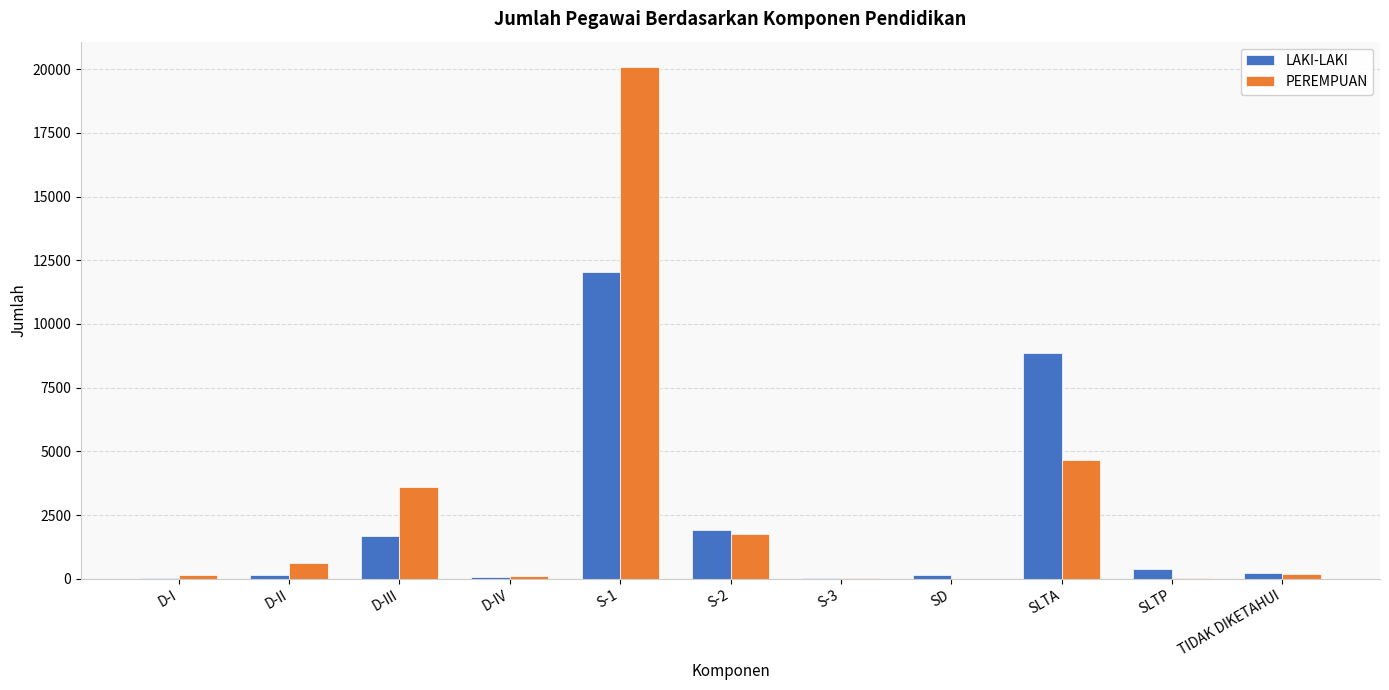

At which category is the sum across all series the highest?

S-1